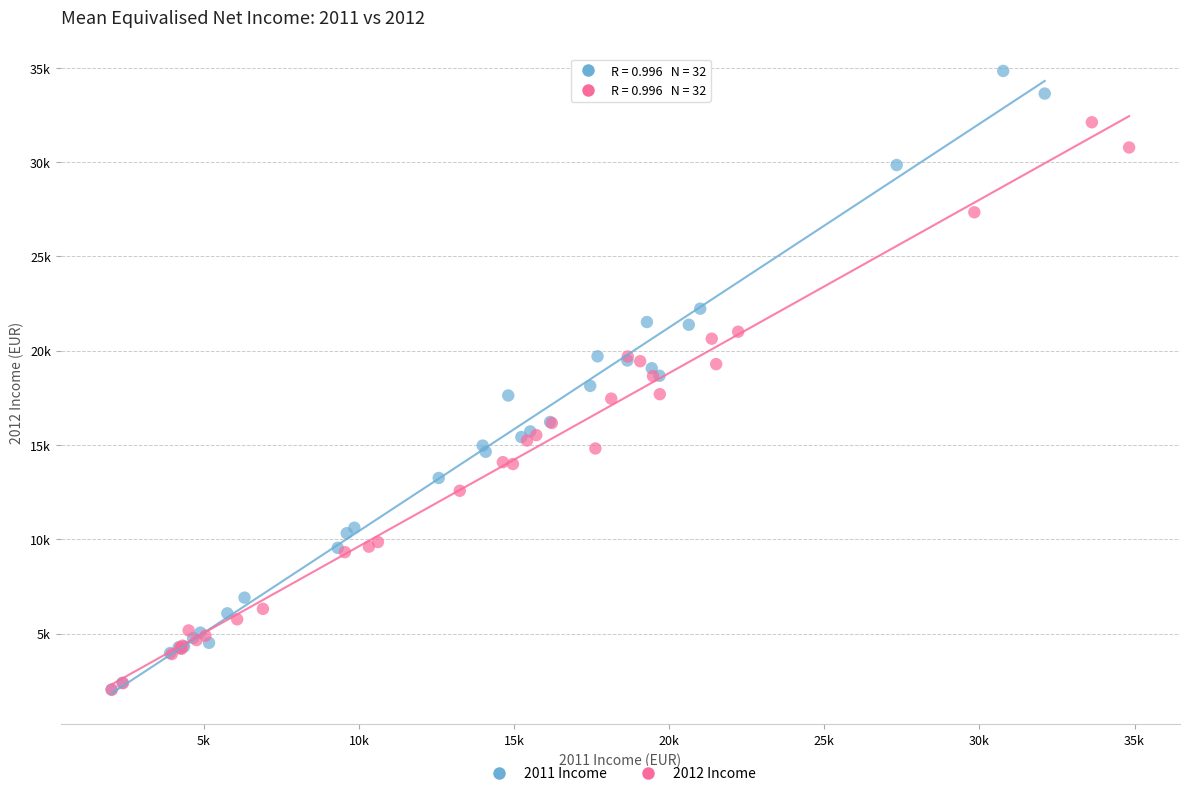

Which series has the largest Y range (max minus min)?

2011 Income